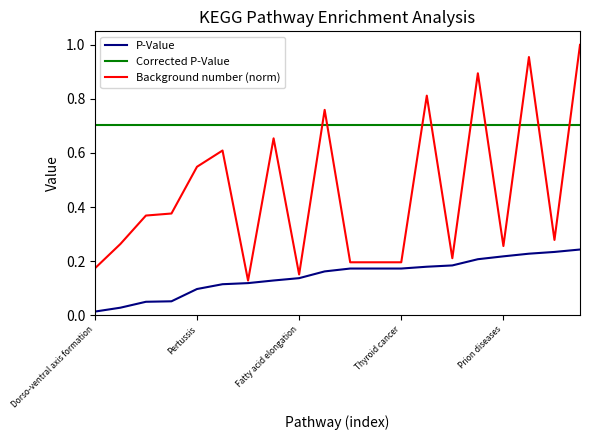

Which series has the largest total across all categories?

Corrected P-Value